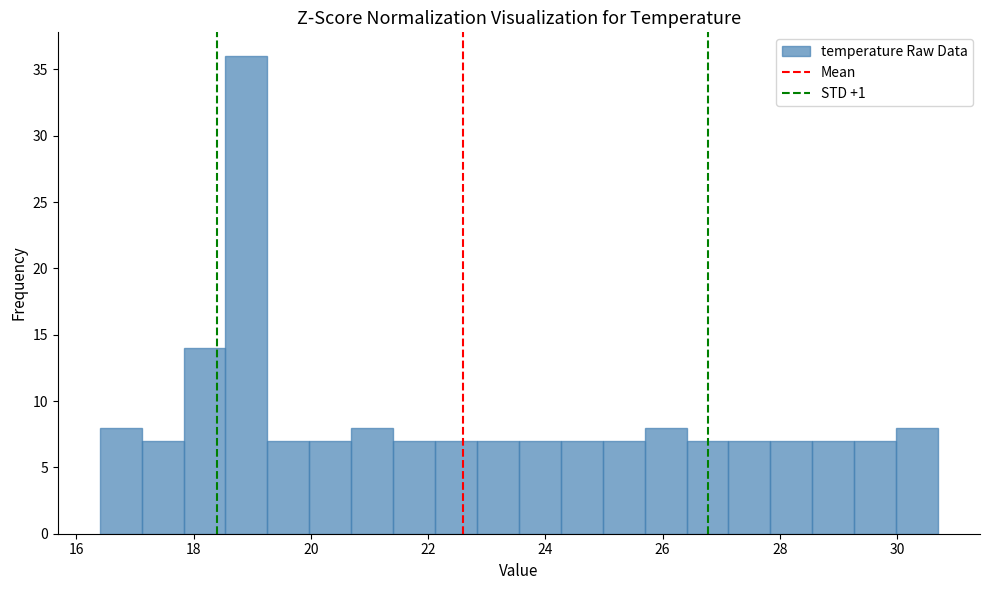

Read against the x-axis, roughly where is the centre of the tallest bar?

19.0